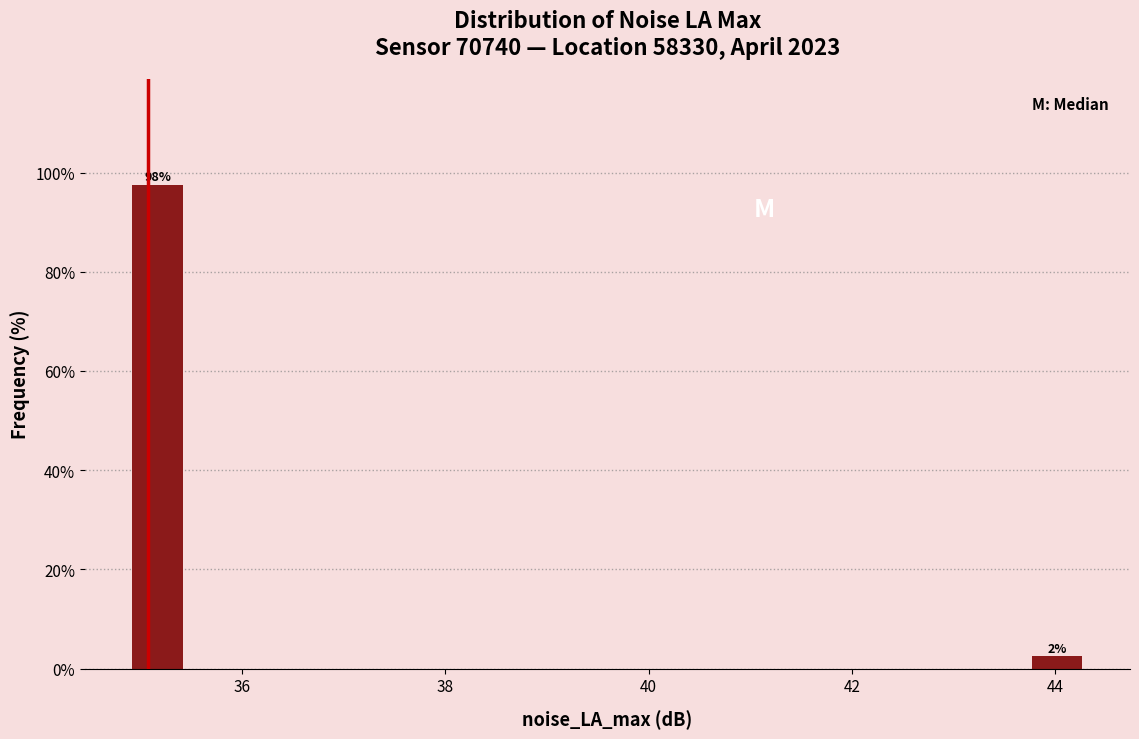

Around what value on the x-axis is the tallest bar? Give the approximate position of its centre, as read against the axis.

35.2